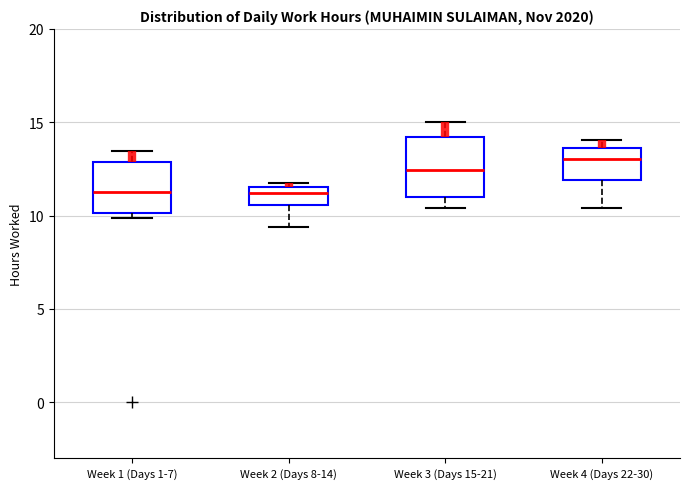

Reading left to right, transcribe this box plot: for each box, give where its median line is, the range the box spans, and where its two whiskers end, as read against the y-axis. The values are not printed on the chart, so give them approximately, as read against the axis.

Week 1 (Days 1-7): median 11.5, box 10.0 to 13.0, whiskers 10.0 (just below the box's lower edge) to 13.5
Week 2 (Days 8-14): median 11.0, box 10.5 to 11.5, whiskers 9.5 to 12.0
Week 3 (Days 15-21): median 12.5, box 11.0 to 14.0, whiskers 10.5 to 15.0
Week 4 (Days 22-30): median 13.0, box 12.0 to 13.5, whiskers 10.5 to 14.0